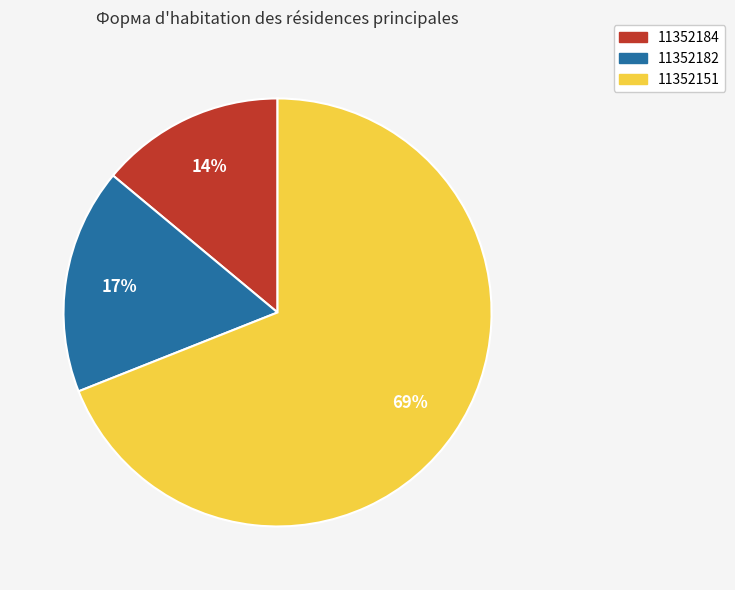

To the nearest percent, what portion does 11352184 represent?

14%